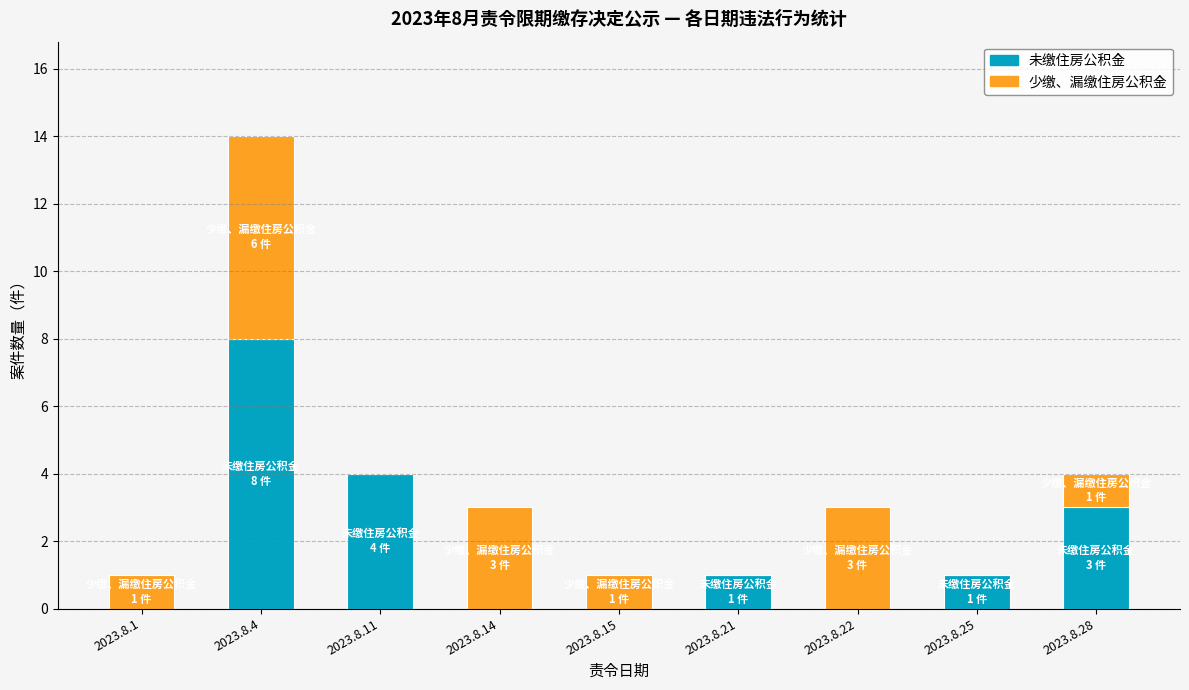

What is the sum of the 未缴住房公积金 values at 2023.8.11 and 2023.8.22?

4